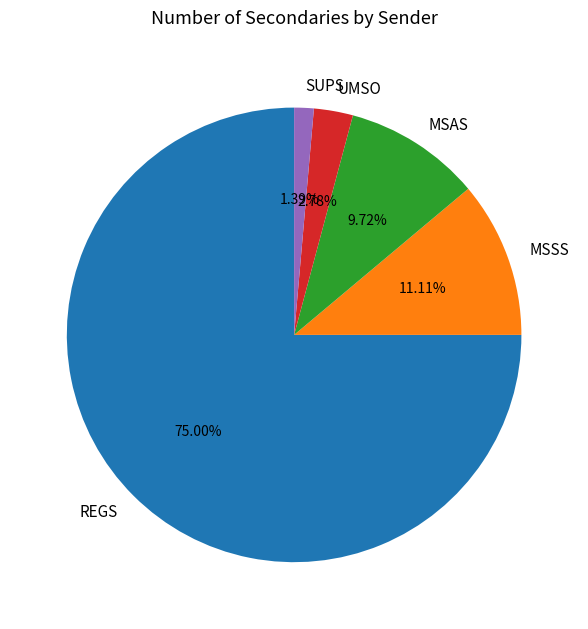

Count the number of slices in the pie.

5